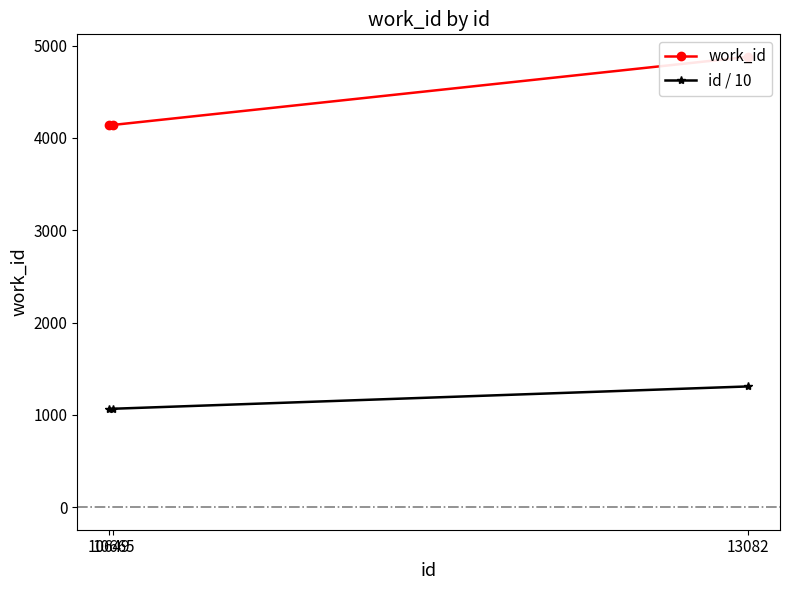

At which label is id / 10 closest to 1186?

10665